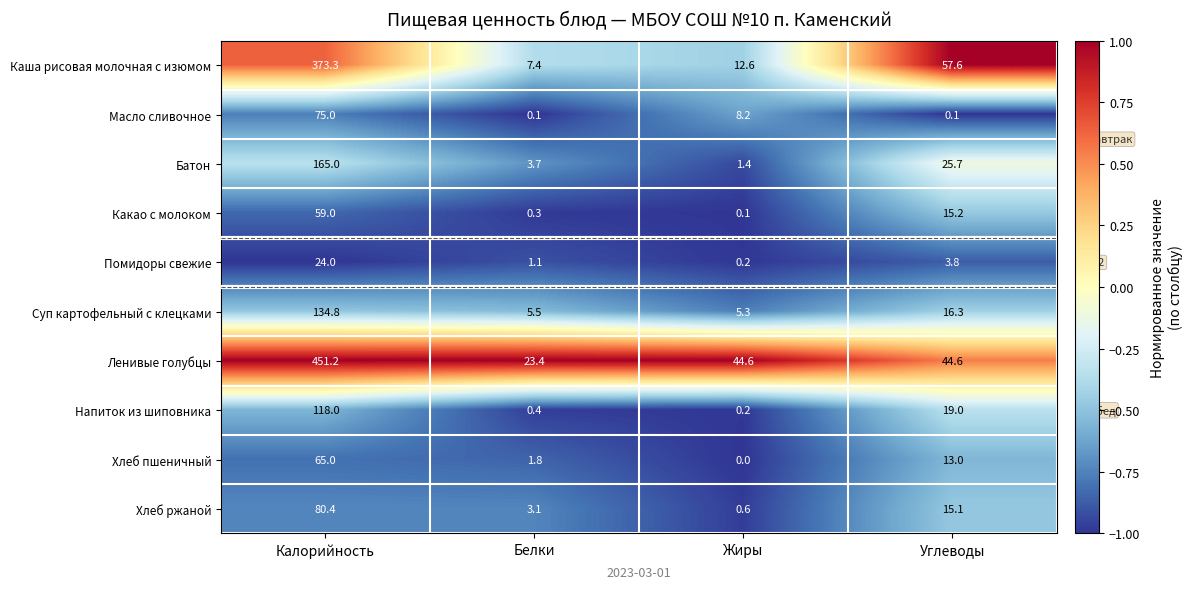

What is the difference between the Каша рисовая молочная с изюмом values at Углеводы and Калорийность?

315.7